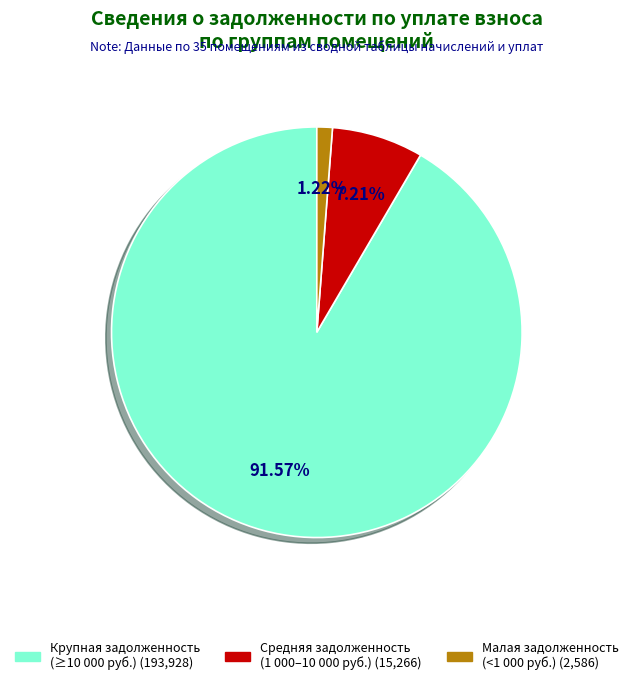

Is there a majority slice in this chart?

Yes